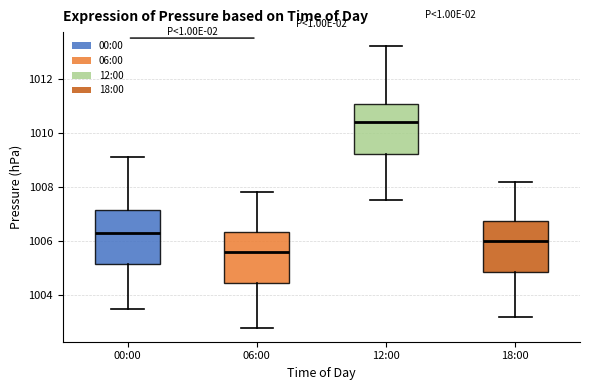

Which box's median line is the highest?

12:00